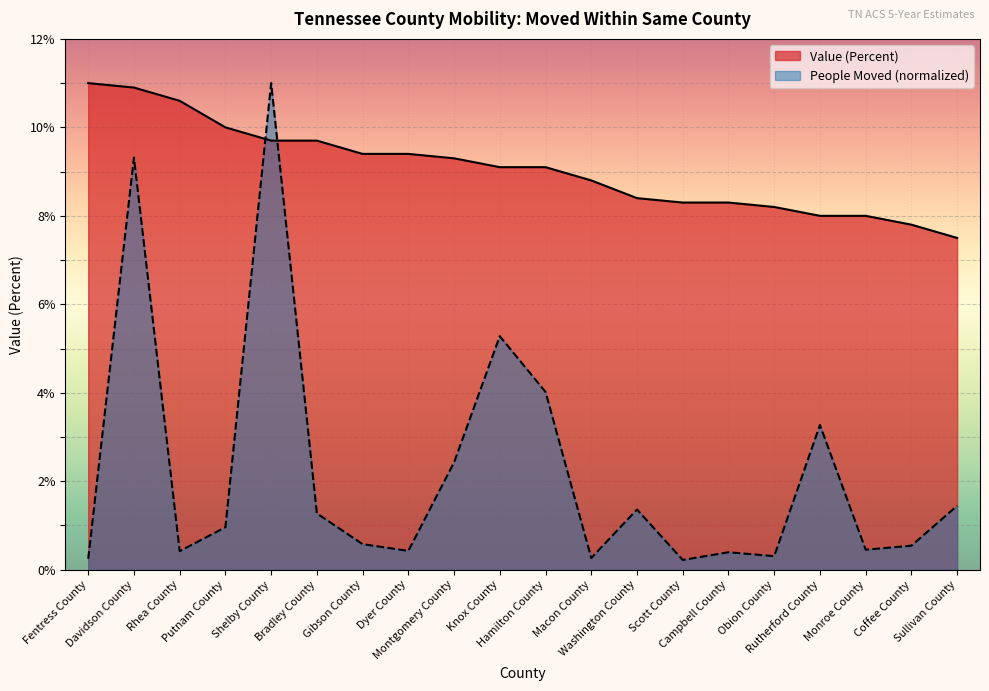

What is the minimum value for Value (Percent)?

7.5